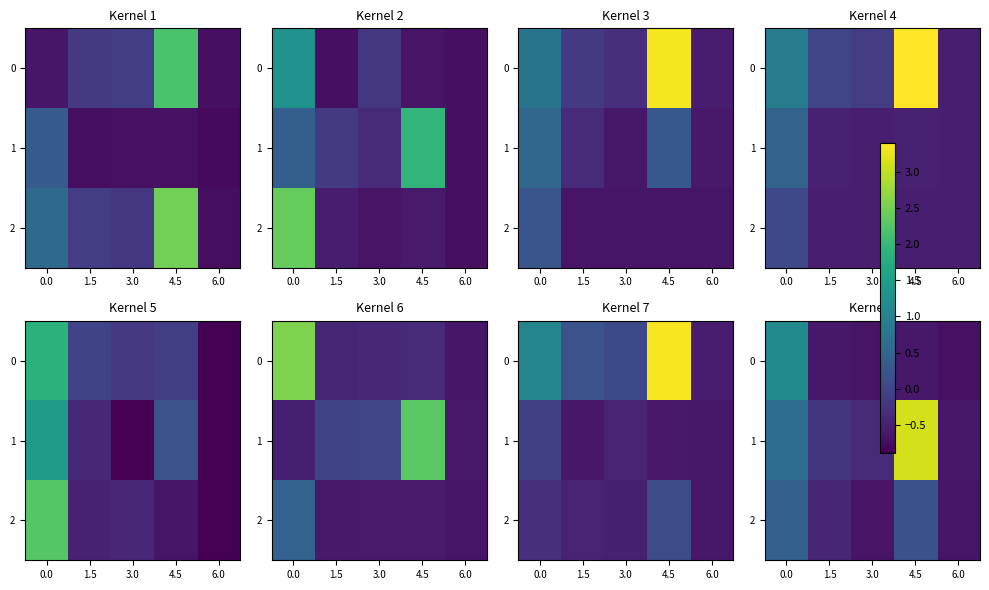

What is the difference between the 0 values at 1.5 and 6.0?

0.1